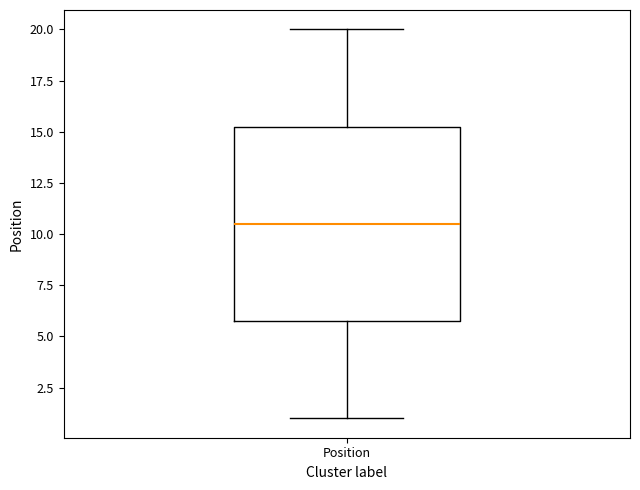

Transcribe this box plot: give where the median line is, the range the box spans, and where the two whiskers end, as read against the y-axis. The values are not printed on the chart, so give them approximately, as read against the axis.

median 10.5, box 6.0 to 15.5, whiskers 1.0 to 20.0